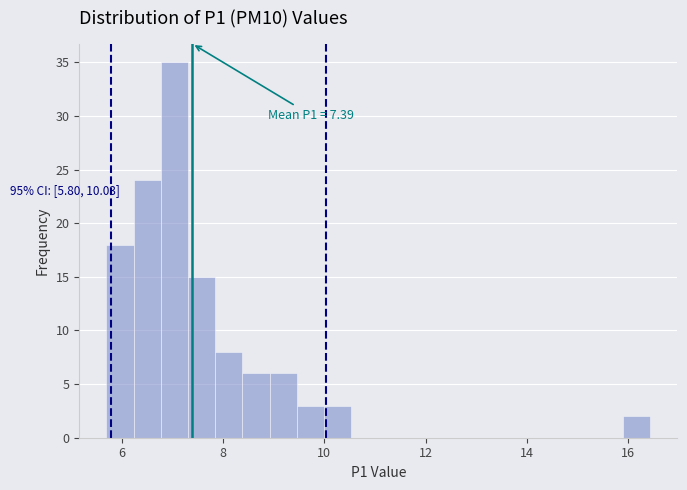

Around what value on the x-axis is the tallest bar? Give the approximate position of its centre, as read against the axis.

7.0